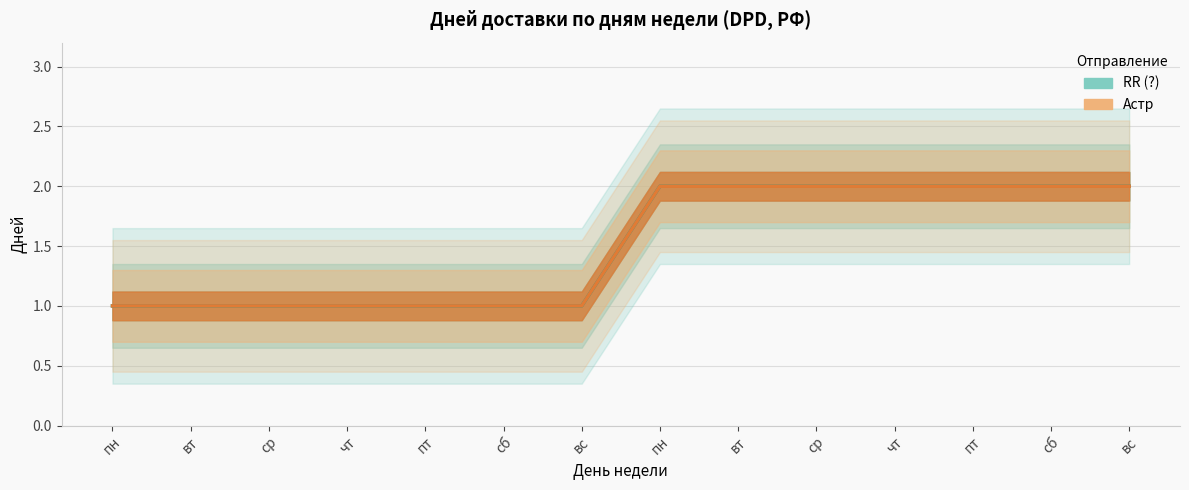

Reading left to right, extract all data points from this chart.

RR (?): 1	1	1	1	1	1	1	2	2	2	2	2	2	2
Астр: 1	1	1	1	1	1	1	2	2	2	2	2	2	2